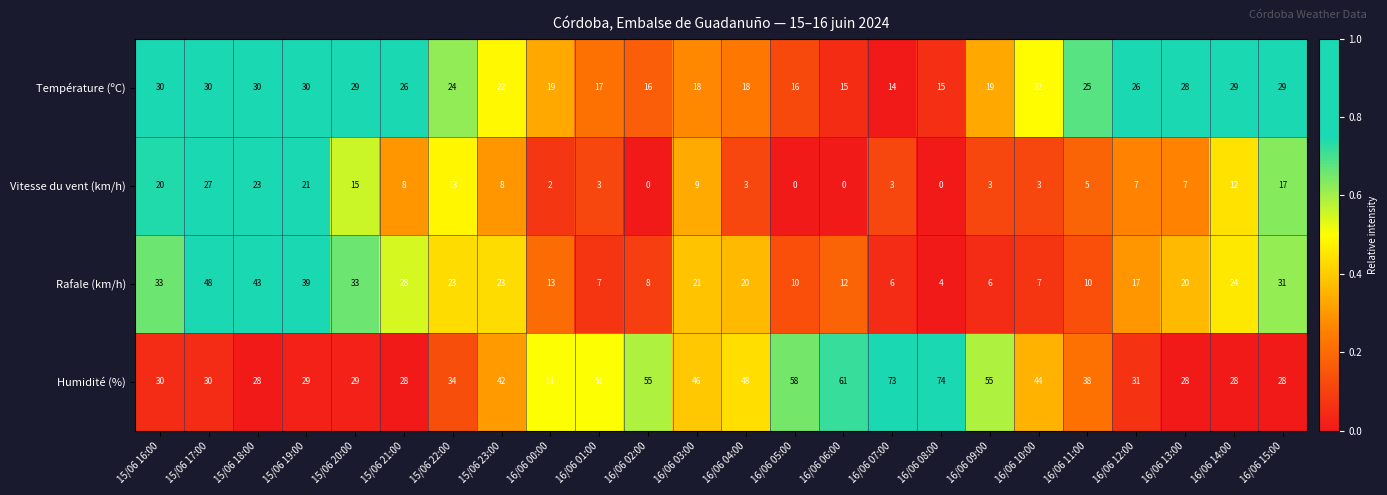

What is the difference between the maximum and minimum values in the Température (ºC) series?

16